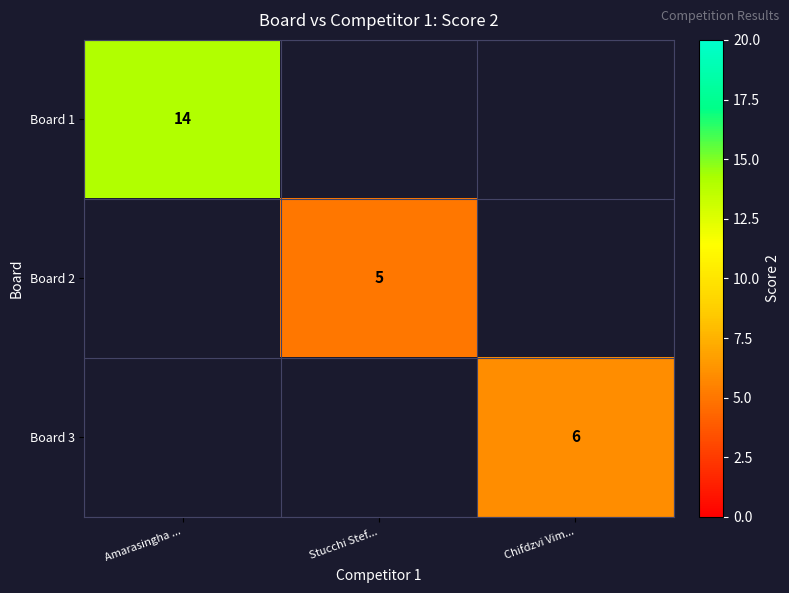

Is it true that Board 2 equals 2 at Stucchi Stef...?

False